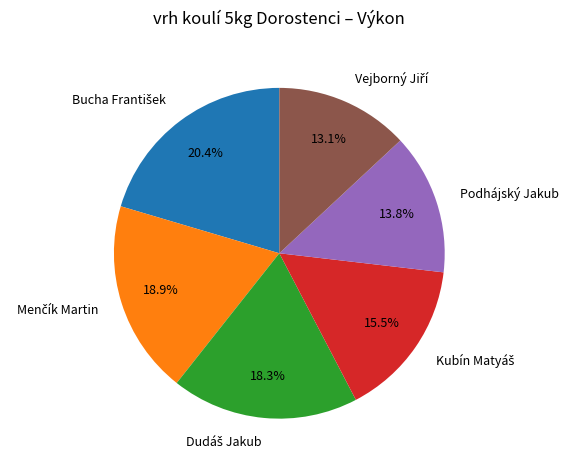

Is there a majority slice in this chart?

No